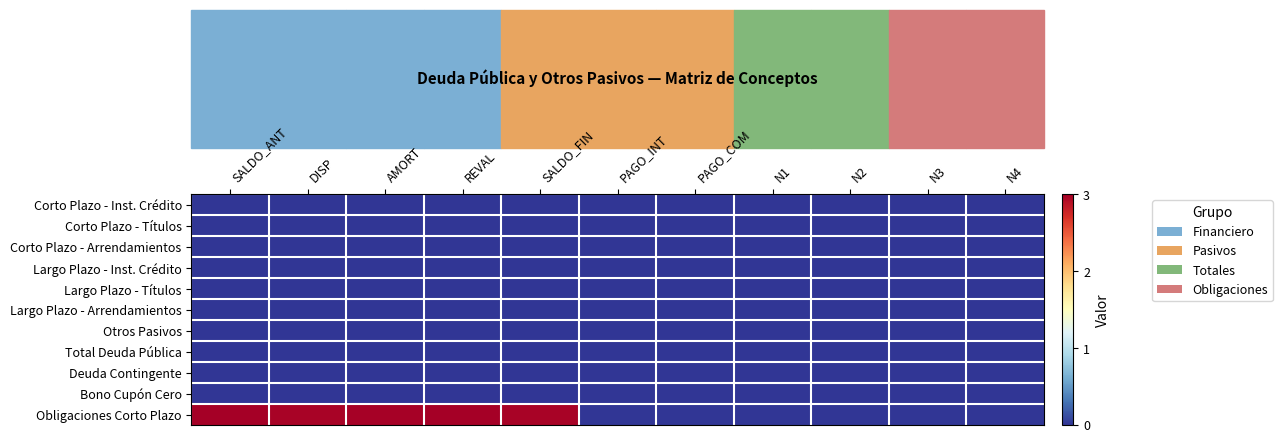

Reading right to left, list all the values displayed in this chart.

Corto Plazo - Inst. Crédito: N4=0.0	N3=0.0	N2=0.0	N1=0.0	PAGO_COM=0.0	PAGO_INT=0.0	SALDO_FIN=0.0	REVAL=0.0	AMORT=0.0	DISP=0.0	SALDO_ANT=0.0
Corto Plazo - Títulos: N4=0.0	N3=0.0	N2=0.0	N1=0.0	PAGO_COM=0.0	PAGO_INT=0.0	SALDO_FIN=0.0	REVAL=0.0	AMORT=0.0	DISP=0.0	SALDO_ANT=0.0
Corto Plazo - Arrendamientos: N4=0.0	N3=0.0	N2=0.0	N1=0.0	PAGO_COM=0.0	PAGO_INT=0.0	SALDO_FIN=0.0	REVAL=0.0	AMORT=0.0	DISP=0.0	SALDO_ANT=0.0
Largo Plazo - Inst. Crédito: N4=0.0	N3=0.0	N2=0.0	N1=0.0	PAGO_COM=0.0	PAGO_INT=0.0	SALDO_FIN=0.0	REVAL=0.0	AMORT=0.0	DISP=0.0	SALDO_ANT=0.0
Largo Plazo - Títulos: N4=0.0	N3=0.0	N2=0.0	N1=0.0	PAGO_COM=0.0	PAGO_INT=0.0	SALDO_FIN=0.0	REVAL=0.0	AMORT=0.0	DISP=0.0	SALDO_ANT=0.0
Largo Plazo - Arrendamientos: N4=0.0	N3=0.0	N2=0.0	N1=0.0	PAGO_COM=0.0	PAGO_INT=0.0	SALDO_FIN=0.0	REVAL=0.0	AMORT=0.0	DISP=0.0	SALDO_ANT=0.0
Otros Pasivos: N4=0.0	N3=0.0	N2=0.0	N1=0.0	PAGO_COM=0.0	PAGO_INT=0.0	SALDO_FIN=0.0	REVAL=0.0	AMORT=0.0	DISP=0.0	SALDO_ANT=0.0
Total Deuda Pública: N4=0.0	N3=0.0	N2=0.0	N1=0.0	PAGO_COM=0.0	PAGO_INT=0.0	SALDO_FIN=0.0	REVAL=0.0	AMORT=0.0	DISP=0.0	SALDO_ANT=0.0
Deuda Contingente: N4=0.0	N3=0.0	N2=0.0	N1=0.0	PAGO_COM=0.0	PAGO_INT=0.0	SALDO_FIN=0.0	REVAL=0.0	AMORT=0.0	DISP=0.0	SALDO_ANT=0.0
Bono Cupón Cero: N4=0.0	N3=0.0	N2=0.0	N1=0.0	PAGO_COM=0.0	PAGO_INT=0.0	SALDO_FIN=0.0	REVAL=0.0	AMORT=0.0	DISP=0.0	SALDO_ANT=0.0
Obligaciones Corto Plazo: N4=0.0	N3=0.0	N2=0.0	N1=0.0	PAGO_COM=0.0	PAGO_INT=0.0	SALDO_FIN=3.0	REVAL=3.0	AMORT=3.0	DISP=3.0	SALDO_ANT=3.0